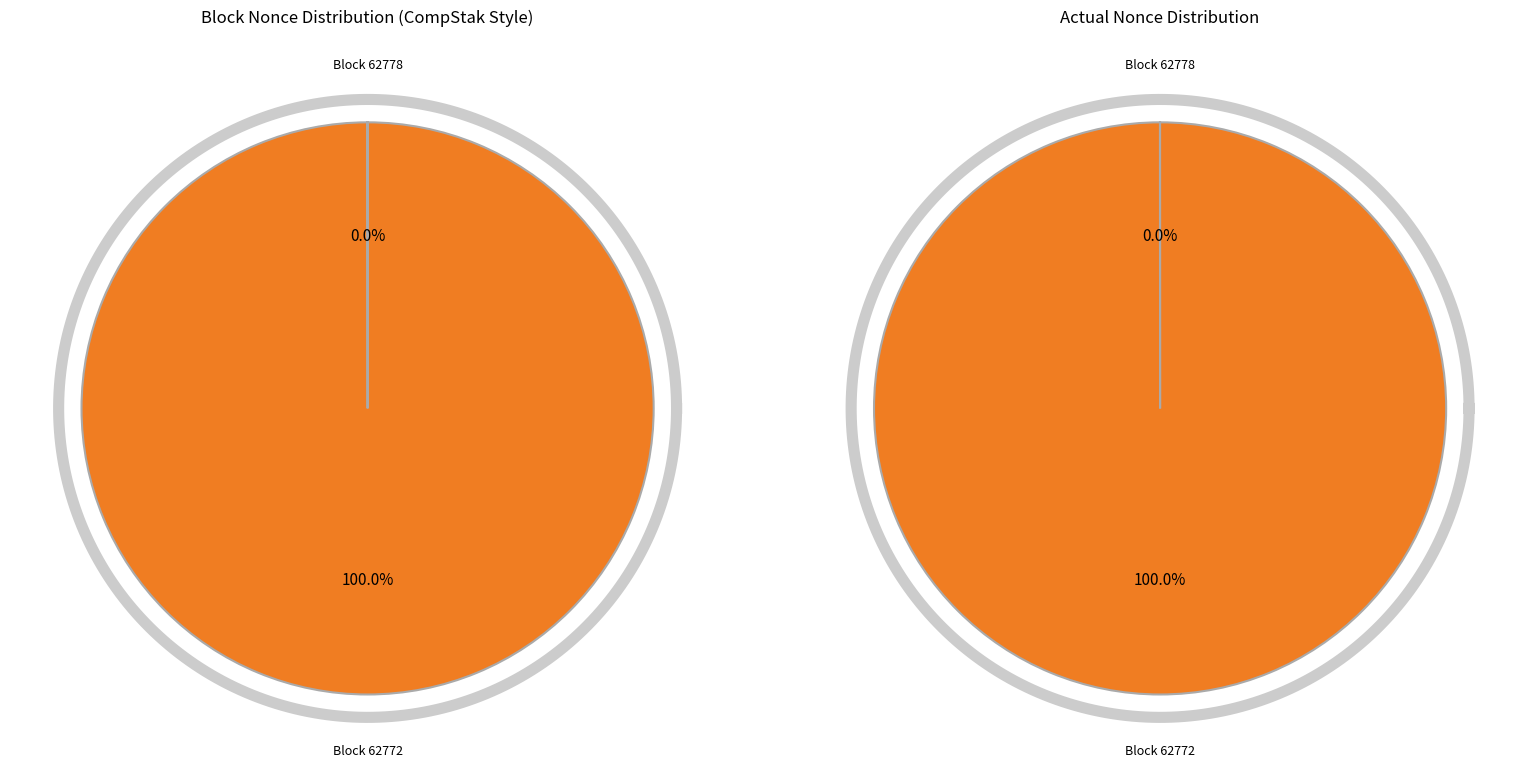

Which slice represents more than half of the pie?

62772